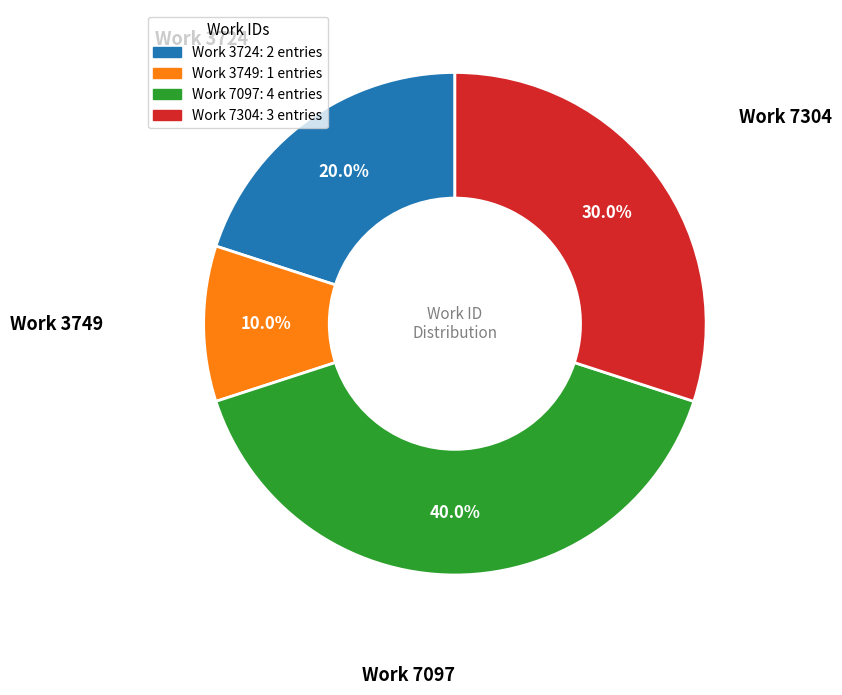

Which slice is the largest?

Work 7097